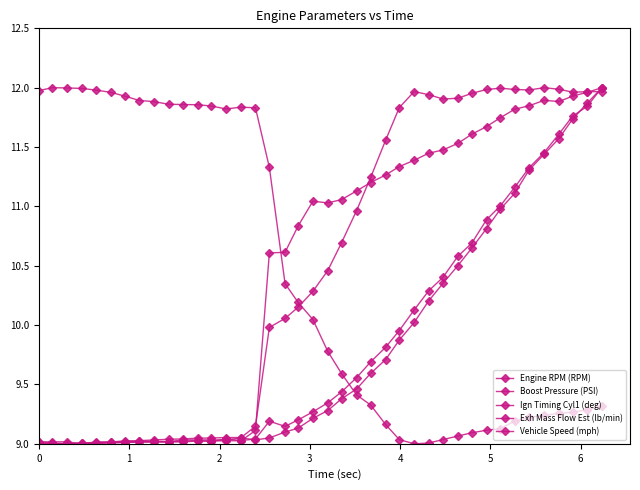

How many lines are shown in the chart?

5